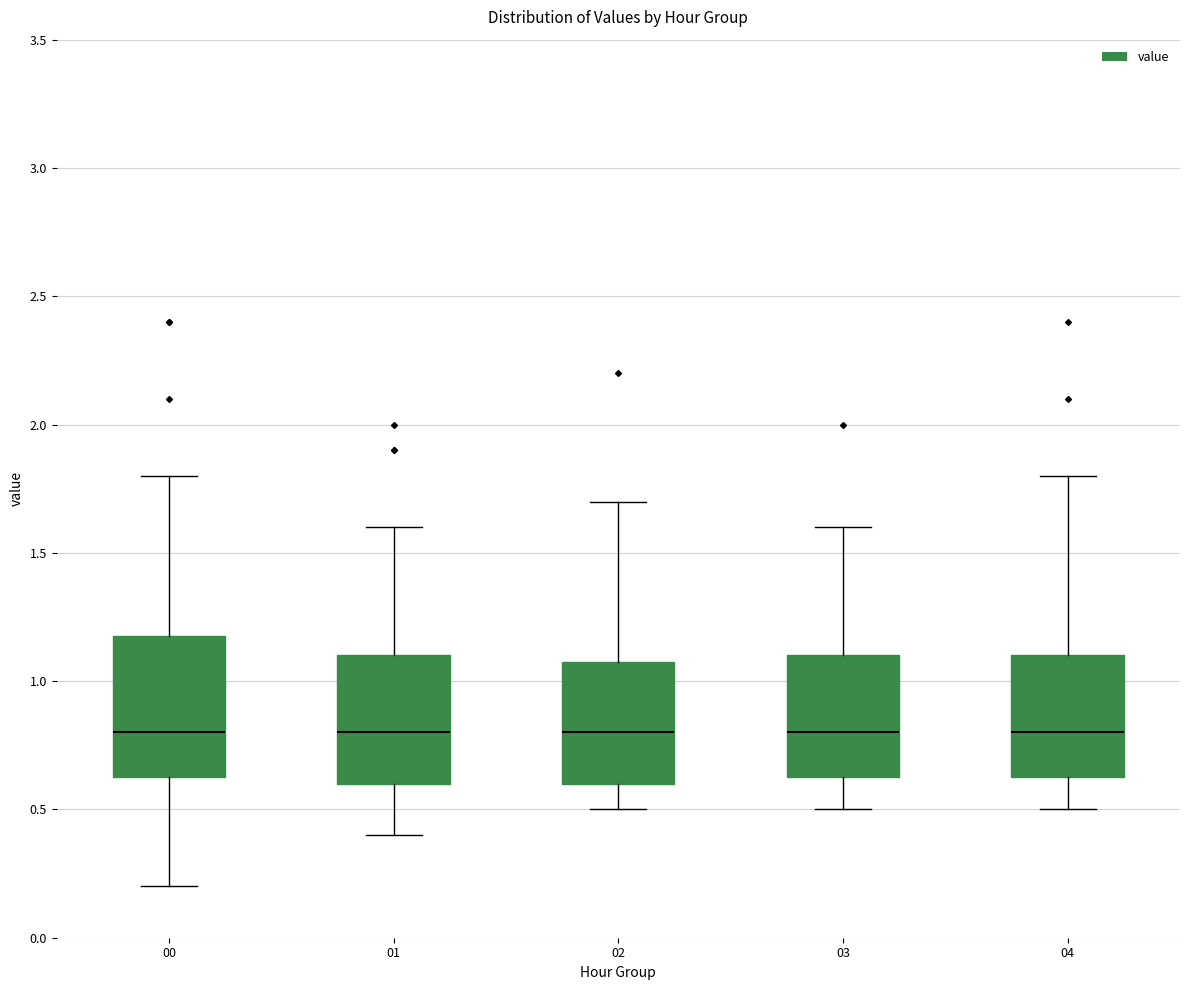

Reading left to right, read every box against the y-axis: the position of its median line, the range the box covers, and the ends of its whiskers. The values are not printed on the chart, so give them approximately, as read against the axis.

00: median 0.80, box 0.65 to 1.20, whiskers 0.20 to 1.80
01: median 0.80, box 0.60 to 1.10, whiskers 0.40 to 1.60
02: median 0.80, box 0.60 to 1.10, whiskers 0.50 to 1.70
03: median 0.80, box 0.65 to 1.10, whiskers 0.50 to 1.60
04: median 0.80, box 0.65 to 1.10, whiskers 0.50 to 1.80